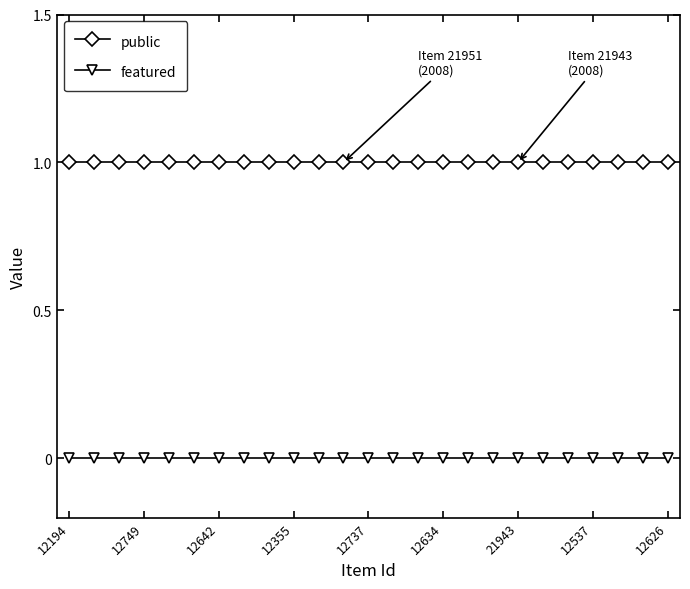

True or false: featured and public intersect in this chart.

False